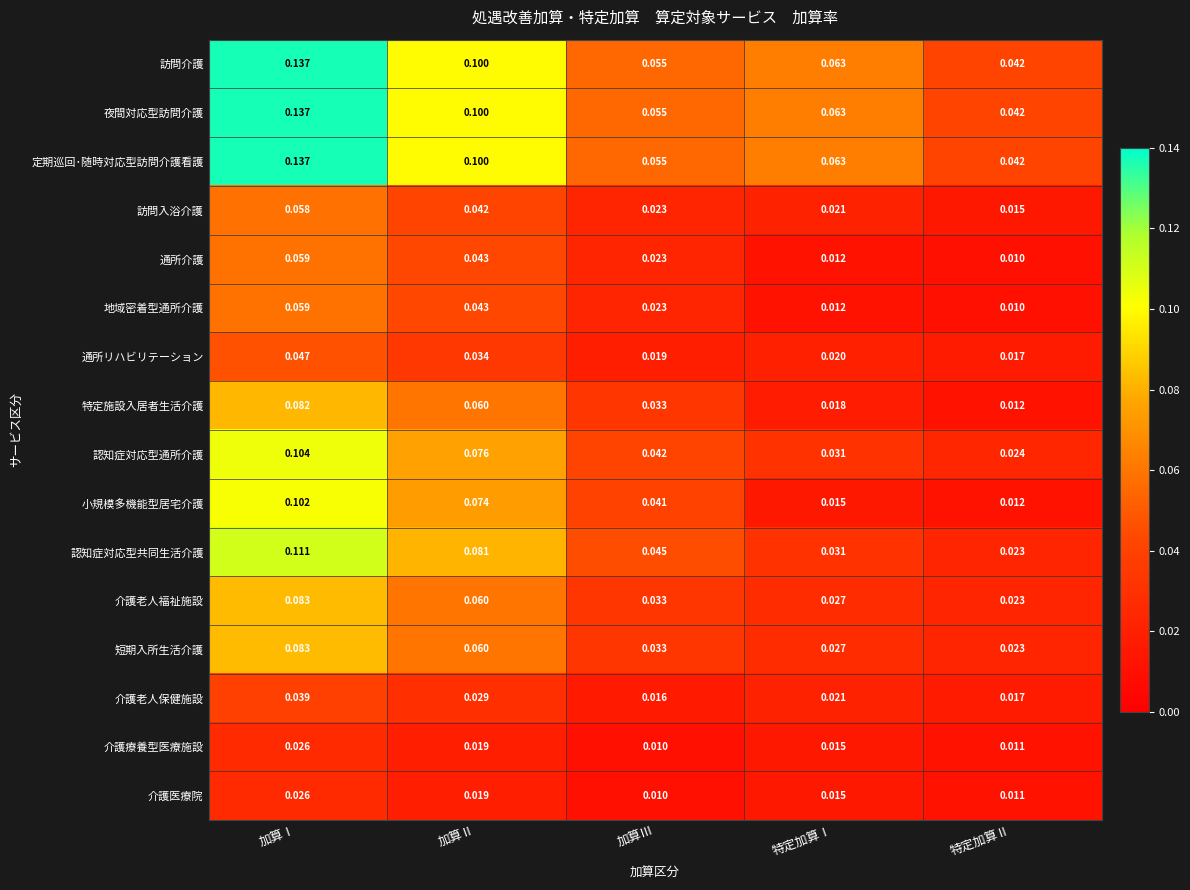

List the labels in order of 認知症対応型通所介護 value, largest first.

加算Ⅰ, 加算Ⅱ, 加算Ⅲ, 特定加算Ⅰ, 特定加算Ⅱ